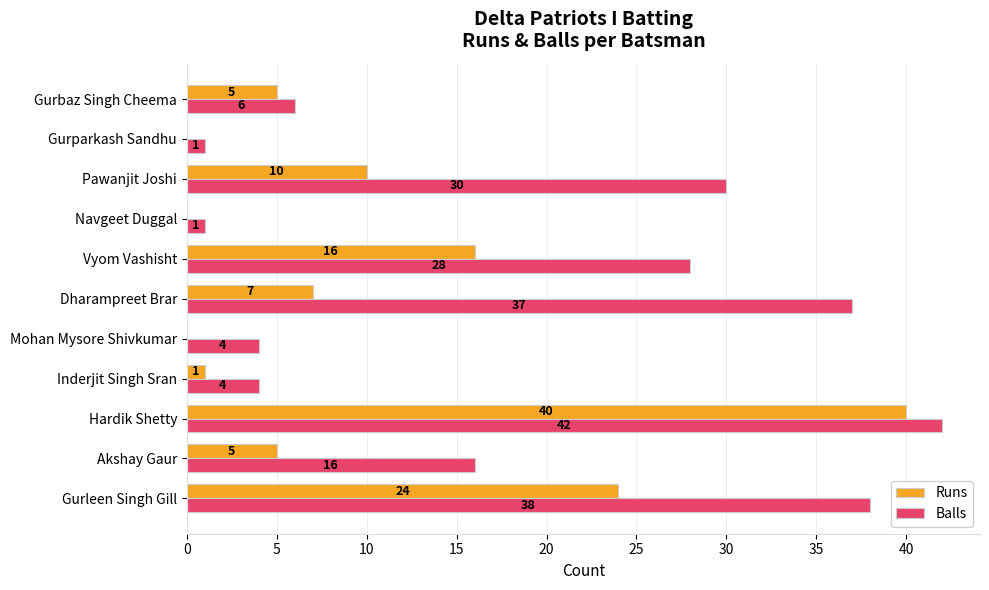

Which series changed the most between Gurleen Singh Gill and Dharampreet Brar?

Runs